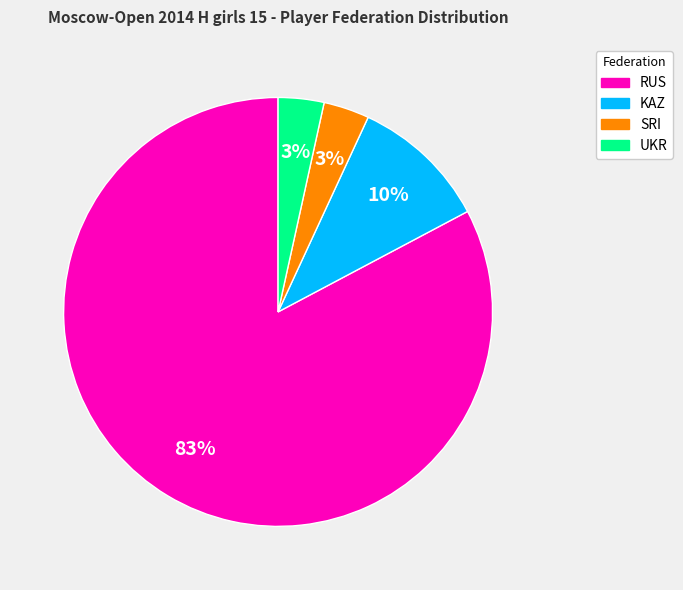

Count the number of slices in the pie.

4